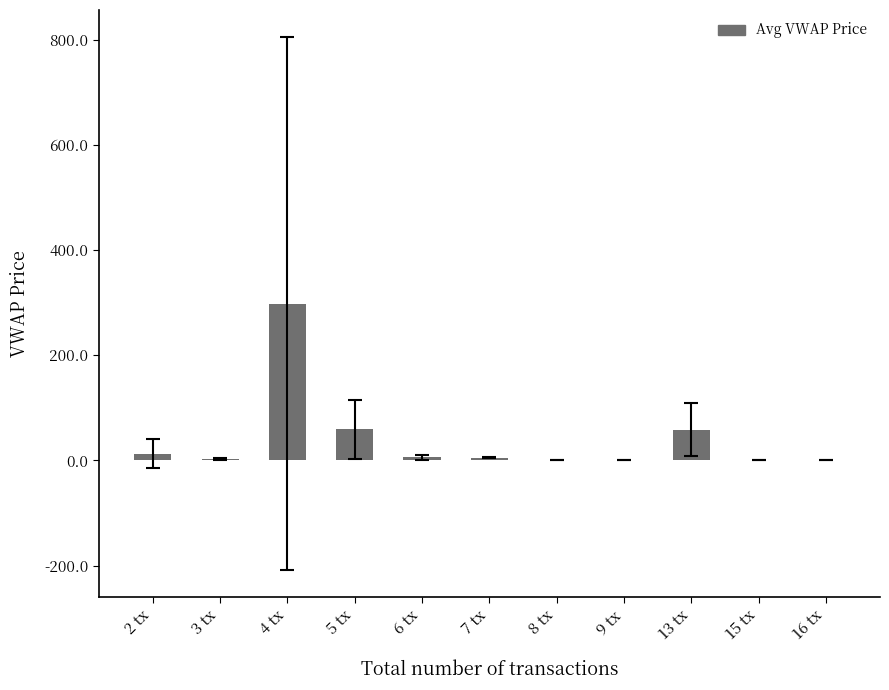

What is the greatest value displayed?

298.2